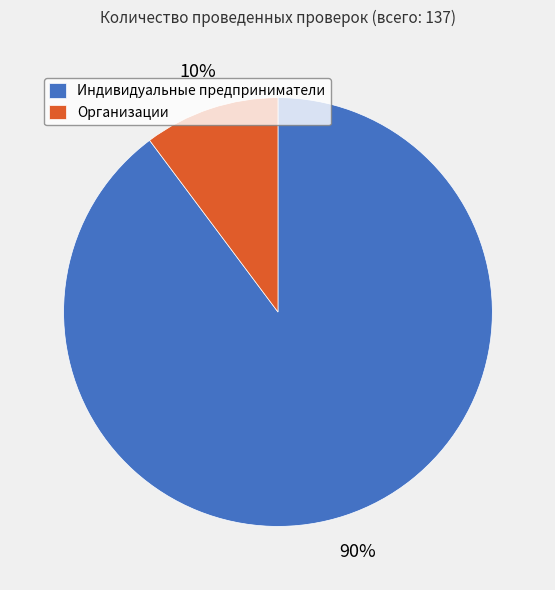

Rank the categories by value from highest to lowest.

Индивидуальные предприниматели, Организации